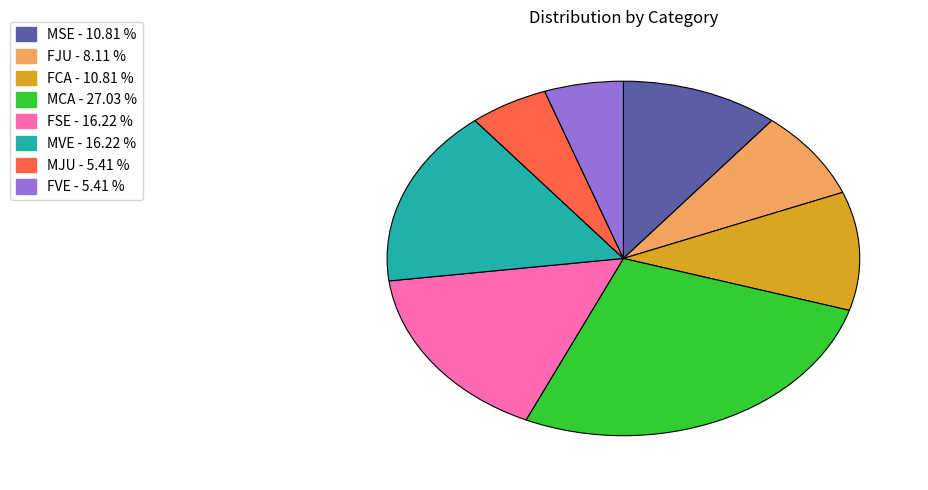

Is there any slice that represents more than half of the pie?

No